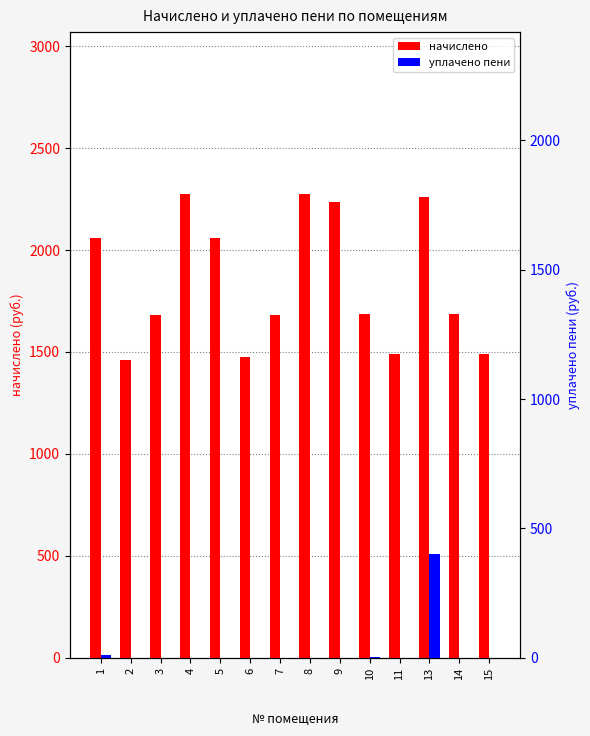

Is the value of начислено at 14 greater than the value of уплачено пени at 2?

Yes